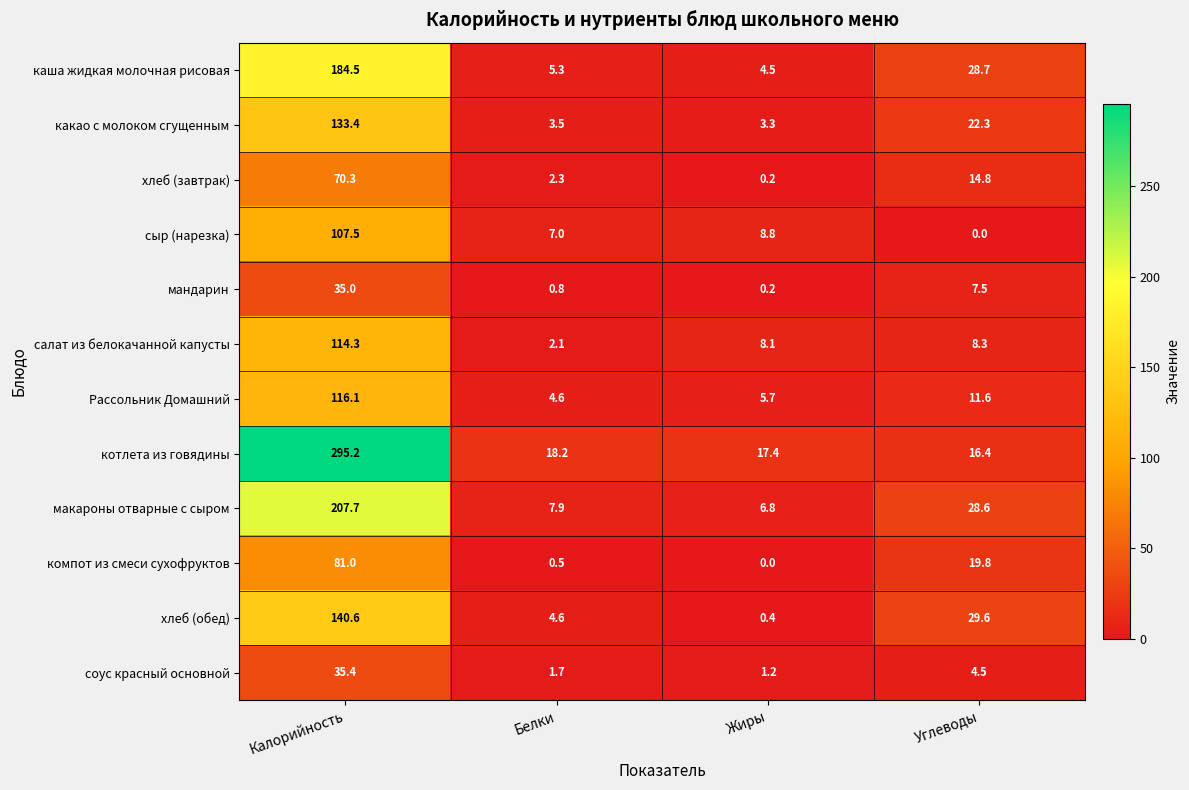

Rank the series by their maximum value, from lowest to highest.

мандарин, соус красный основной, хлеб (завтрак), компот из смеси сухофруктов, сыр (нарезка), салат из белокачанной капусты, Рассольник Домашний, какао с молоком сгущенным, хлеб (обед), каша жидкая молочная рисовая, макароны отварные с сыром, котлета из говядины